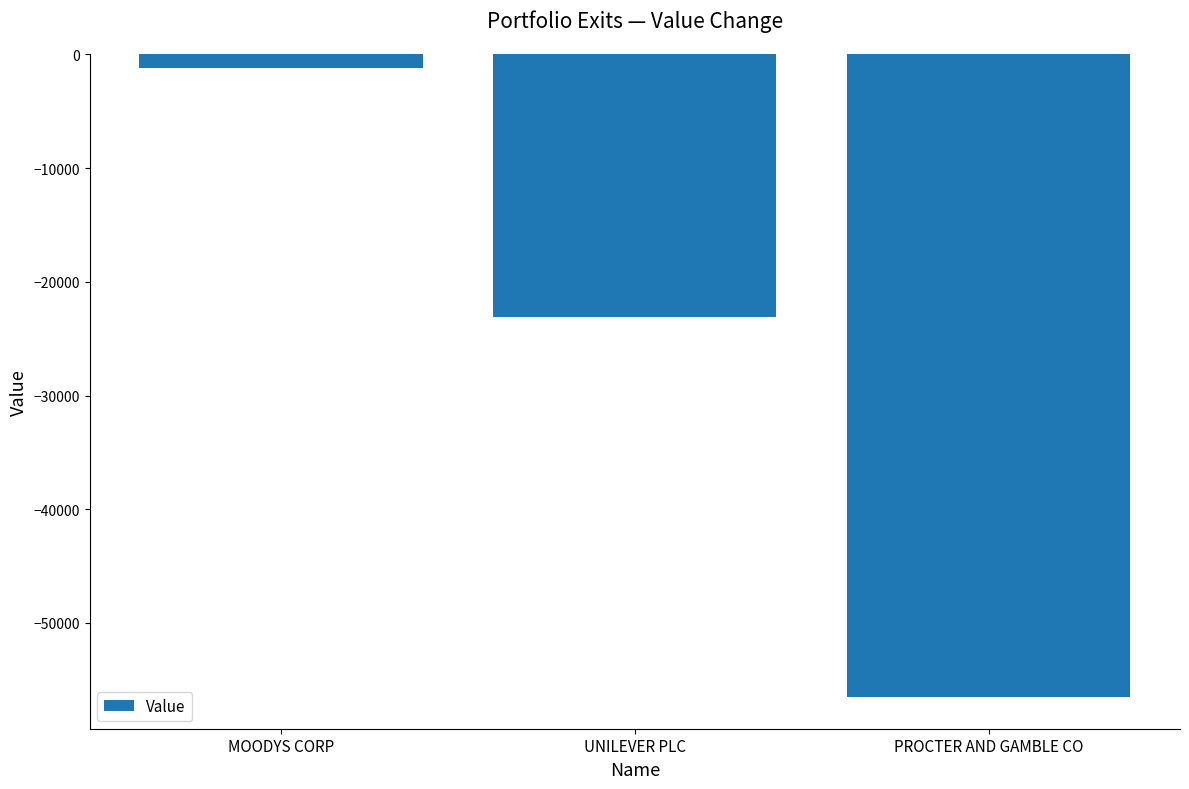

Does the chart contain stacked bars?

No